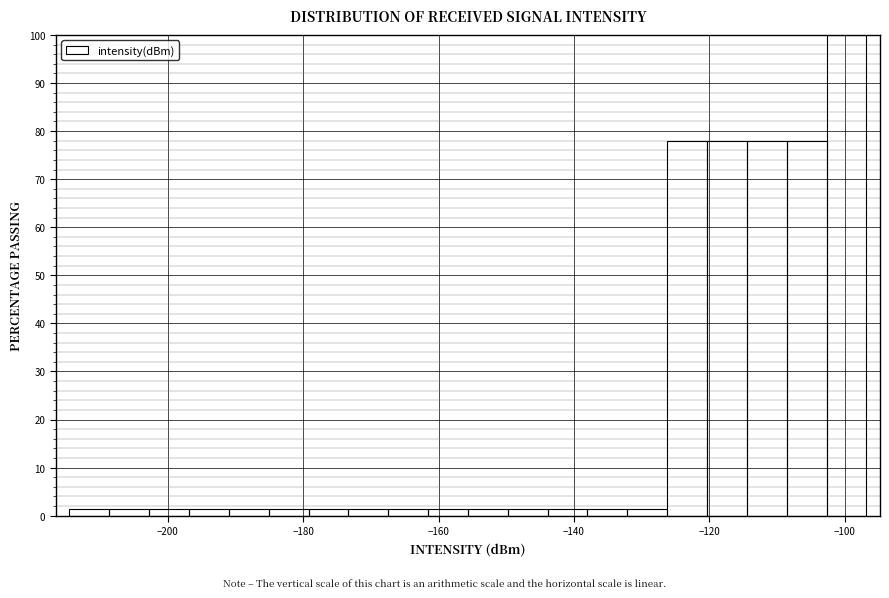

Around what value on the x-axis is the tallest bar? Give the approximate position of its centre, as read against the axis.

-100